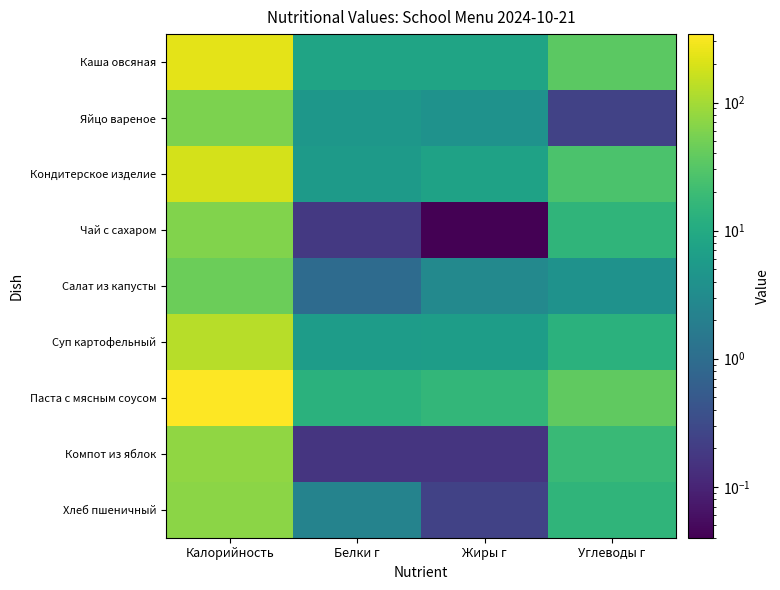

Reading right to left, transcribe all the data shown in this chart.

Каша овсяная: Углеводы г=35.1	Жиры г=7.8	Белки г=7.8	Калорийность=236.3
Яйцо вареное: Углеводы г=0.2	Жиры г=4.0	Белки г=4.8	Калорийность=56.4
Кондитерское изделие: Углеводы г=26.5	Жиры г=7.3	Белки г=5.5	Калорийность=193.8
Чай с сахаром: Углеводы г=15.0	Жиры г=0.0	Белки г=0.2	Калорийность=61.2
Салат из капусты: Углеводы г=4.0	Жиры г=2.8	Белки г=0.9	Калорийность=45.3
Суп картофельный: Углеводы г=12.8	Жиры г=6.1	Белки г=5.9	Калорийность=129.6
Паста с мясным соусом: Углеводы г=36.9	Жиры г=15.9	Белки г=12.8	Калорийность=341.9
Компот из яблок: Углеводы г=18.5	Жиры г=0.2	Белки г=0.2	Калорийность=76.2
Хлеб пшеничный: Углеводы г=14.8	Жиры г=0.2	Белки г=2.3	Калорийность=70.3